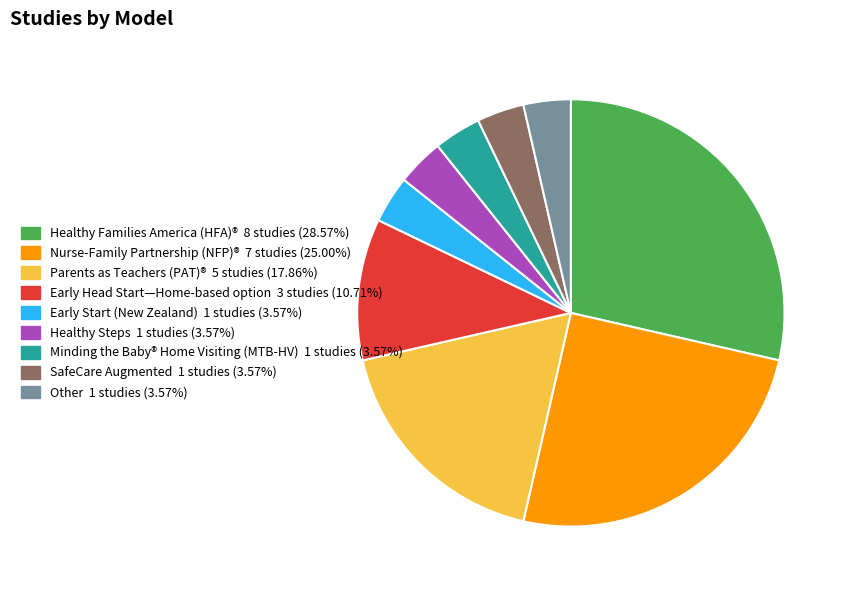

Is the sum of Minding the Baby® Home Visiting (MTB-HV) and Early Start (New Zealand) greater than half?

No